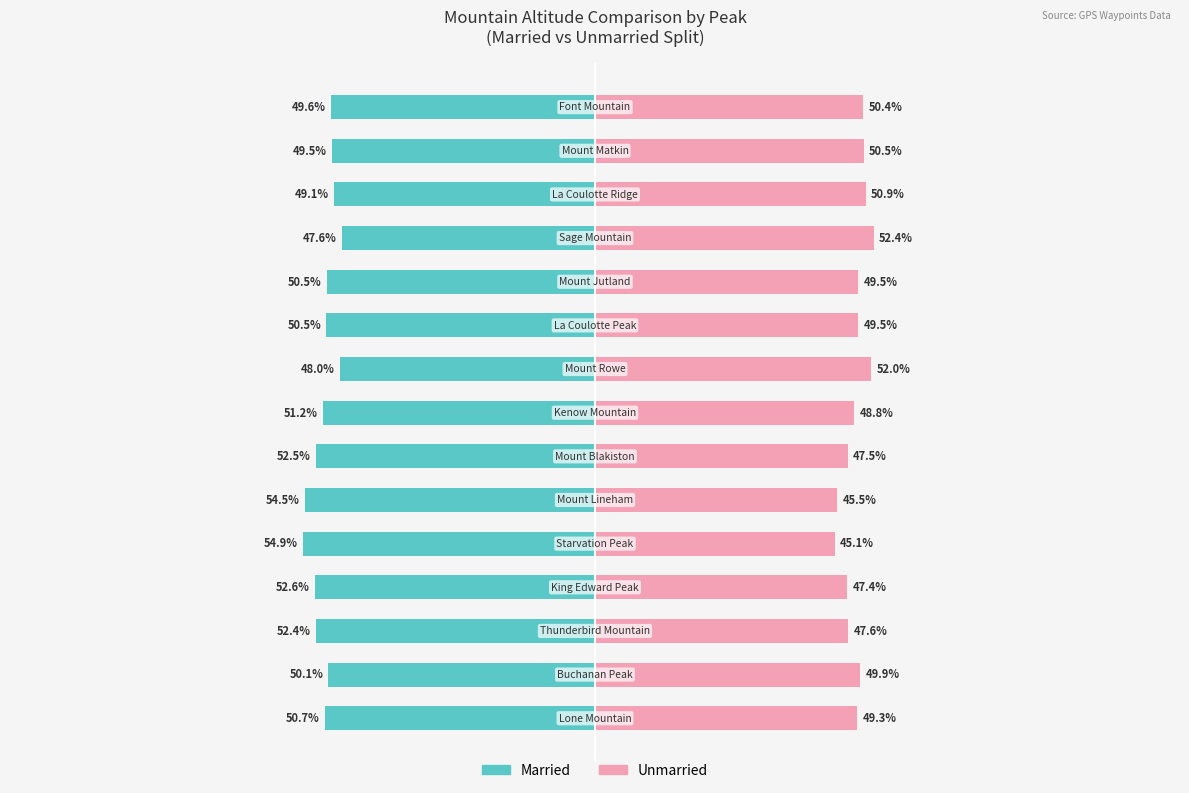

How many bars are there in total?

30